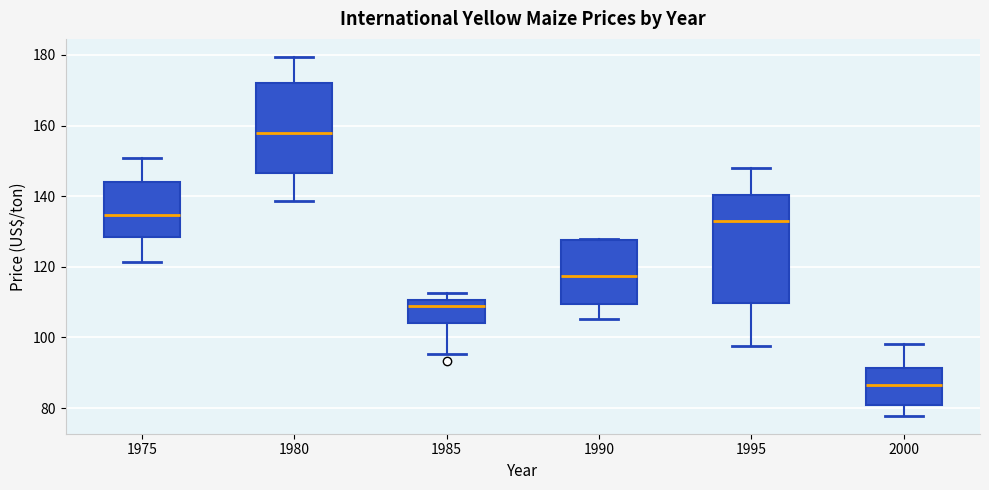

Comparing the boxes themselves (not the whiskers), which one is the tallest?

1995